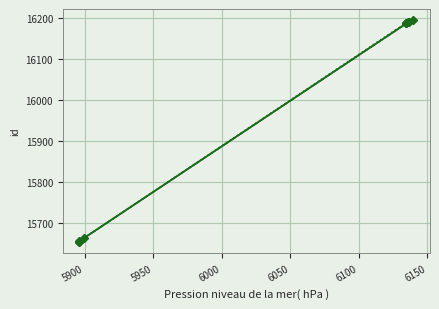

Is it true that the value at 5896 is 15654?

True